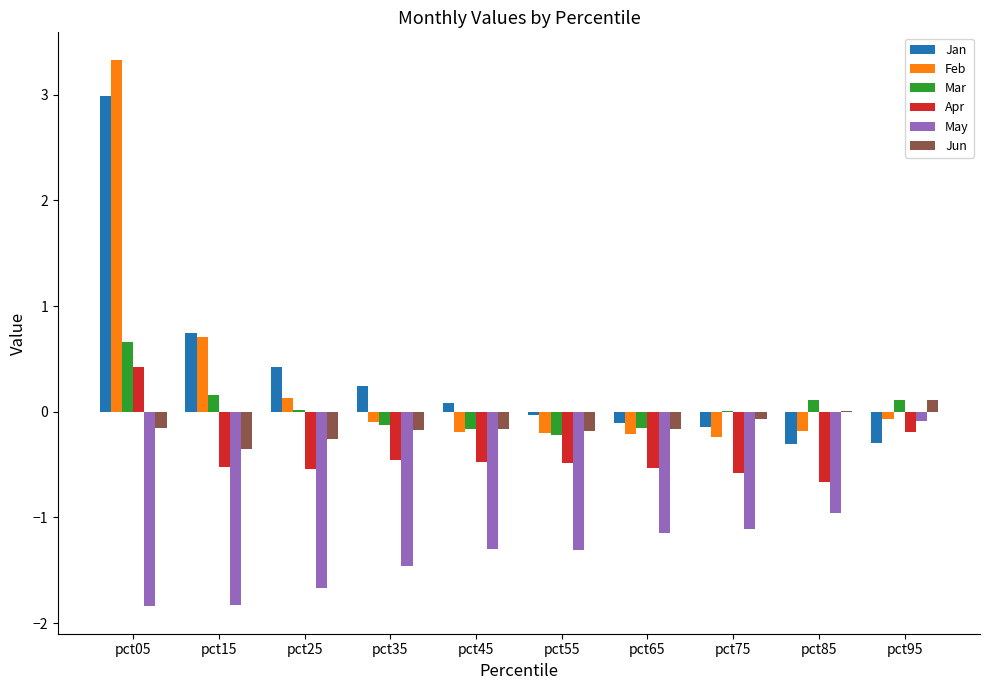

What are all the series names shown in the legend?

Jan, Feb, Mar, Apr, May, Jun